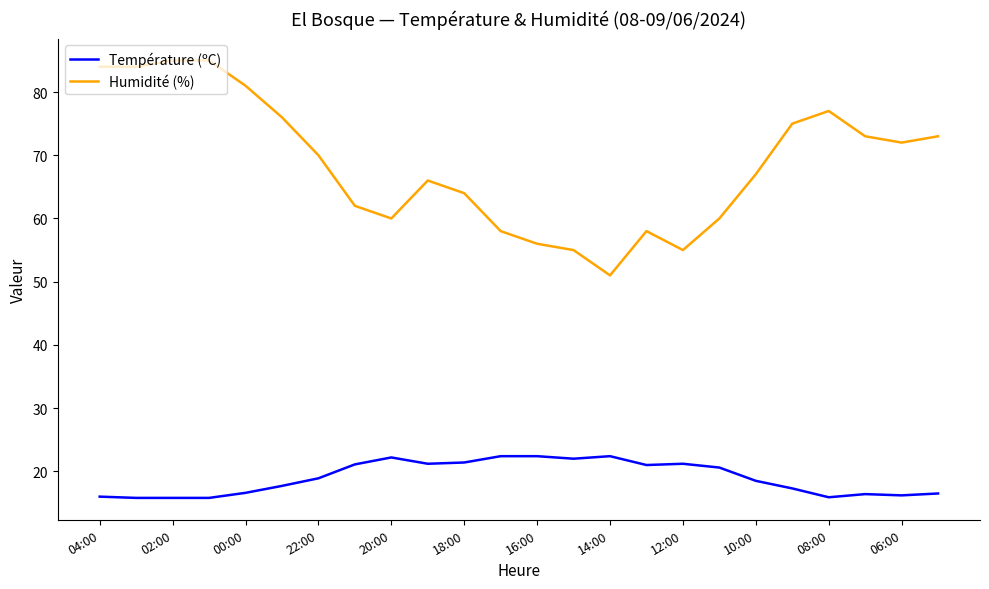

List the series in order of their overall mean, highest first.

Humidité (%), Température (ºC)